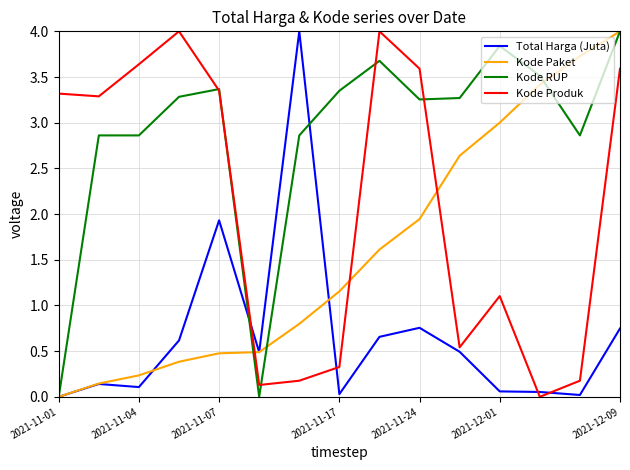

What is the maximum value for Total Harga (Juta)?

4.0